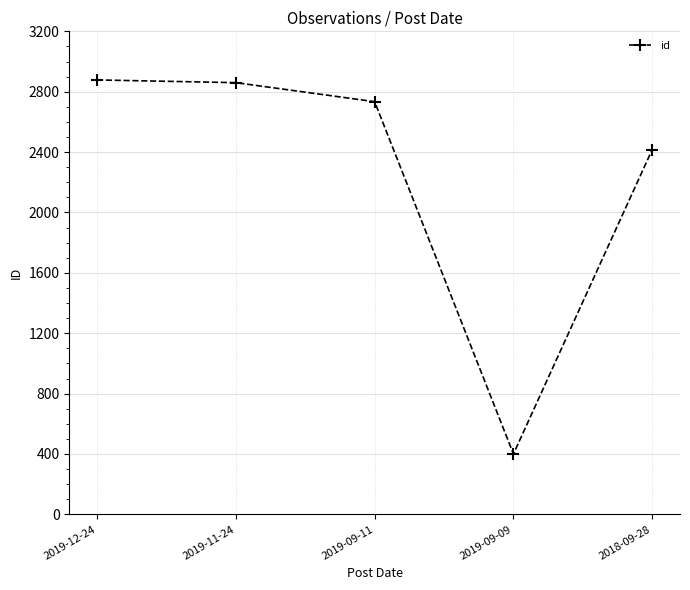

What is the label of the 3rd point from the right?

2019-09-11